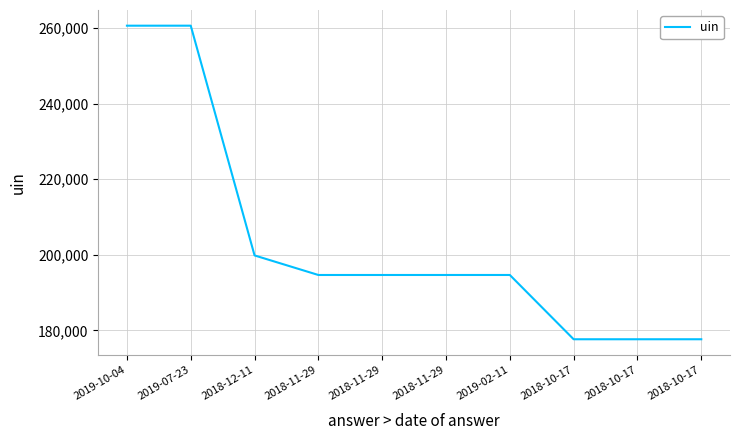

Is this an area chart (filled region under the line)?

No